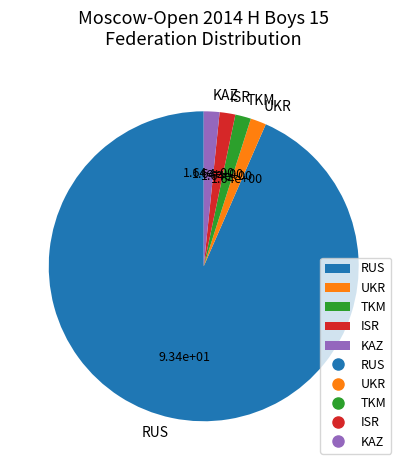

The UKR slice represents 2% of the pie. True or false?

True